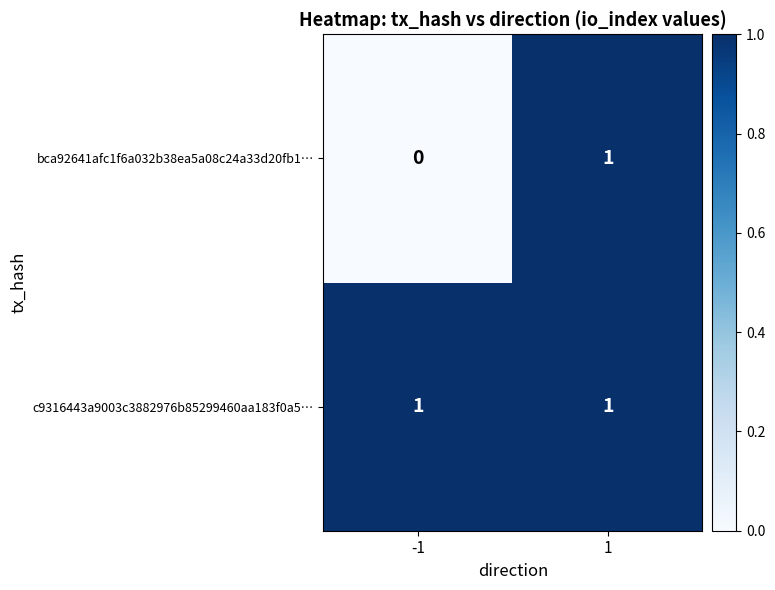

The c9316443a9003c3882976b85299460aa183f0a5… series shows 1 at -1. True or false?

True